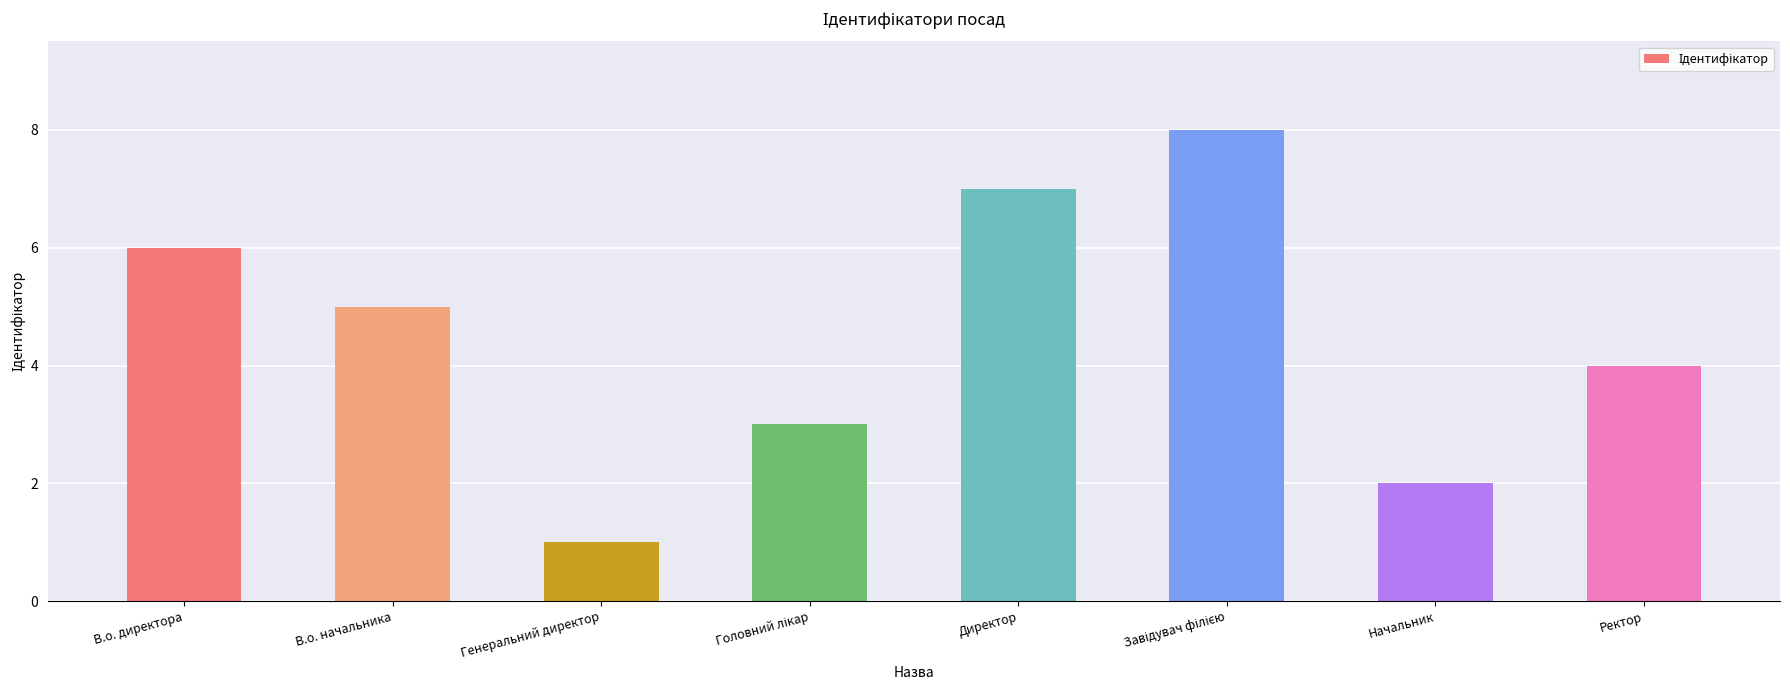

Is it true that the value at Директор is 7?

True